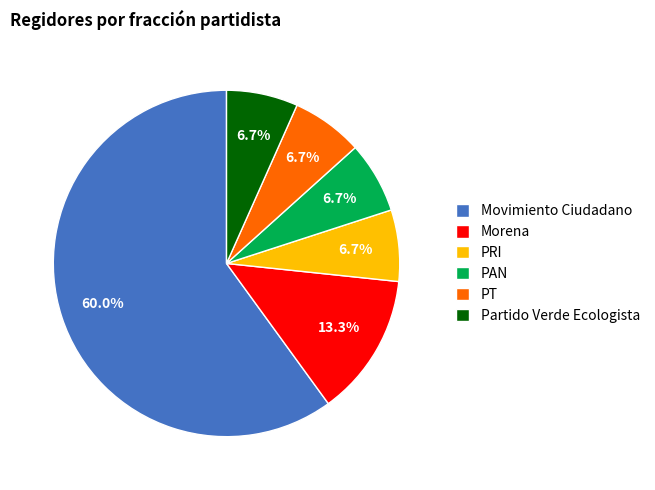

Does Movimiento Ciudadano represent more than half of the total?

Yes